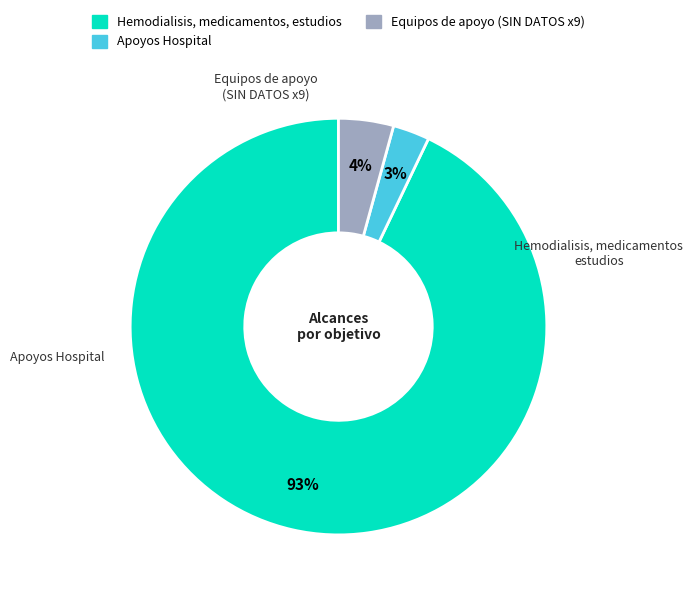

To the nearest percent, what is the difference between the largest and smallest slice percentages?

90%